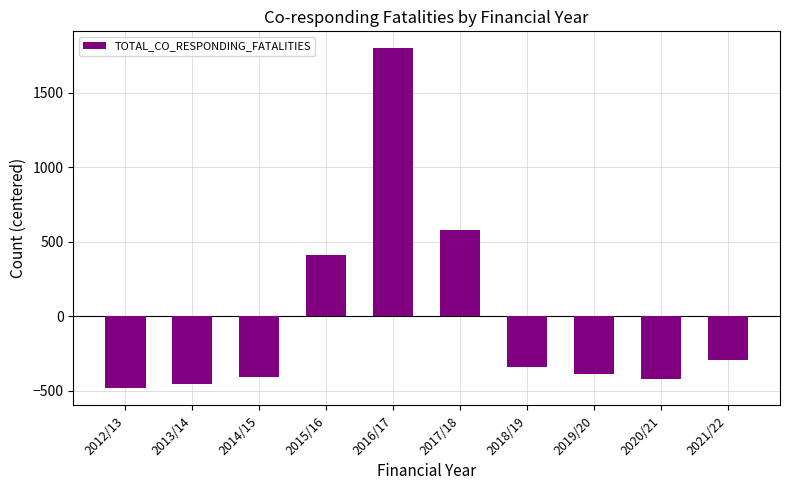

Which has a higher value, 2017/18 or 2013/14?

2017/18